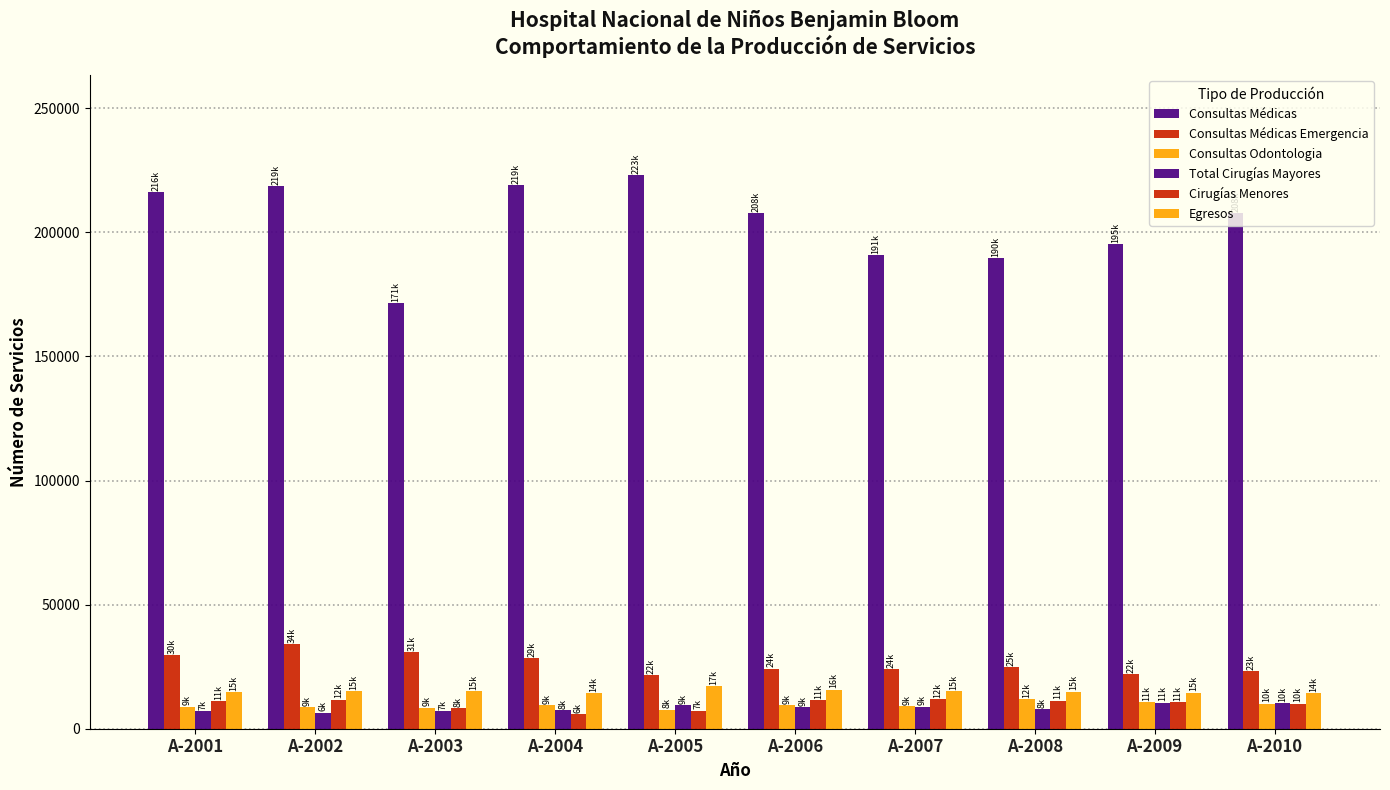

Between A-2005 and A-2009, which series saw the biggest shift?

Consultas Médicas